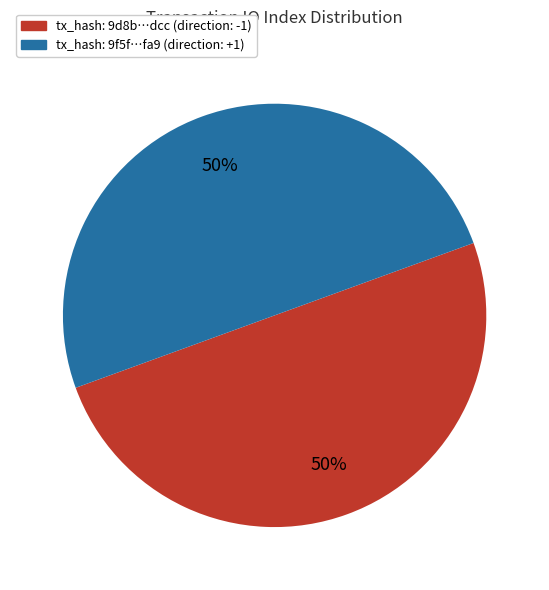

To the nearest percent, what is the average slice percentage?

50%